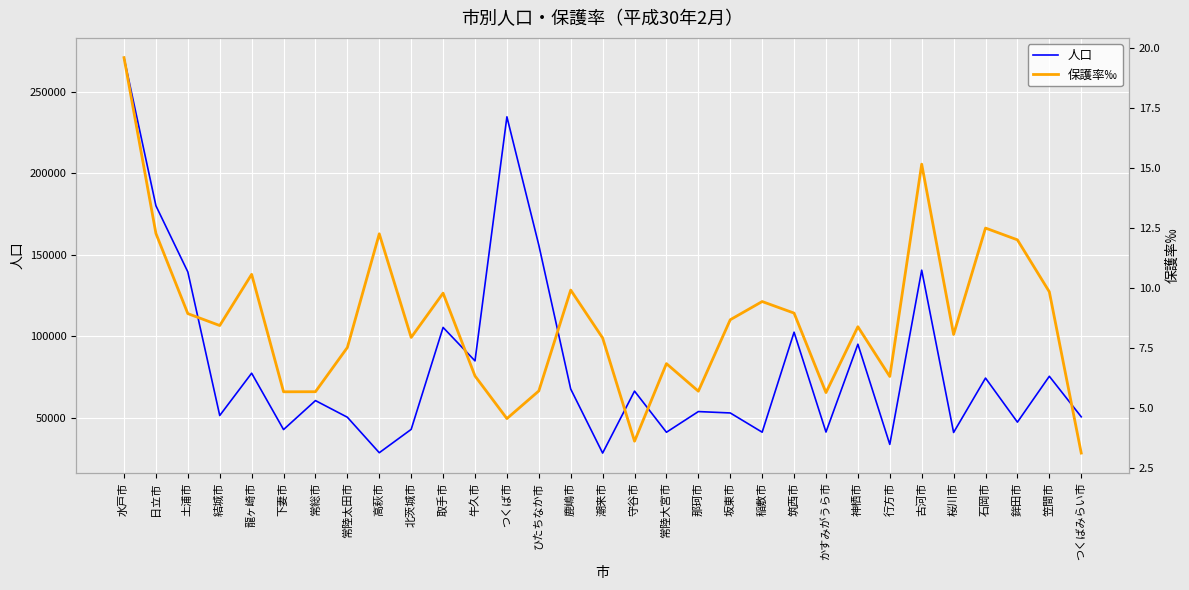

Read the 人口 value at 桜川市.

41058